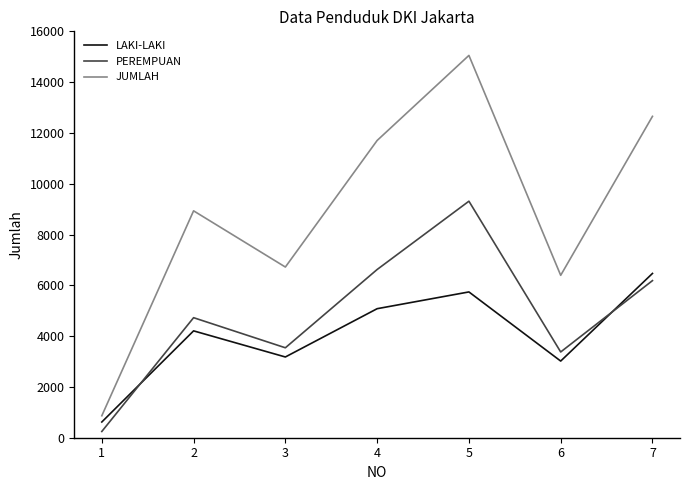

The LAKI-LAKI series shows 9882 at 7. True or false?

False